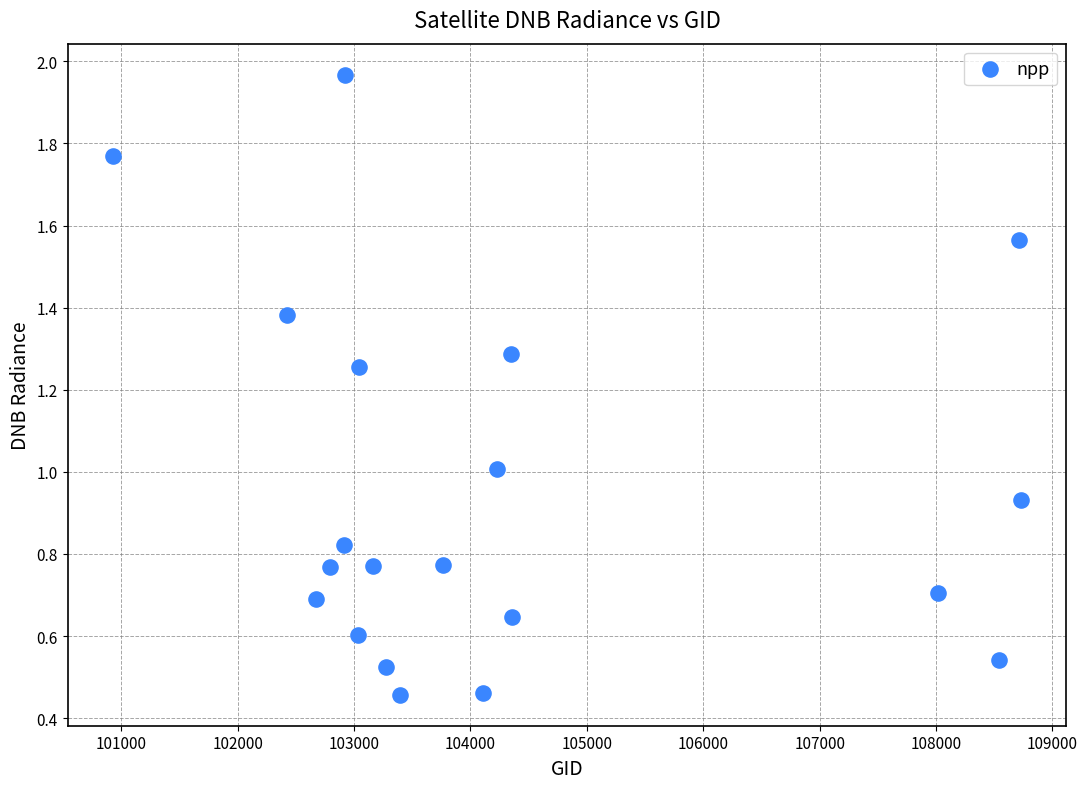

What is the range of X values (max minus min)?

7799.0